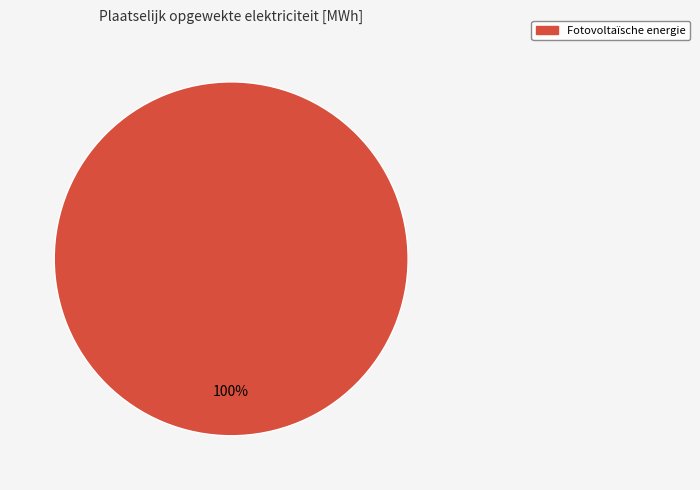

Is there a majority slice in this chart?

Yes